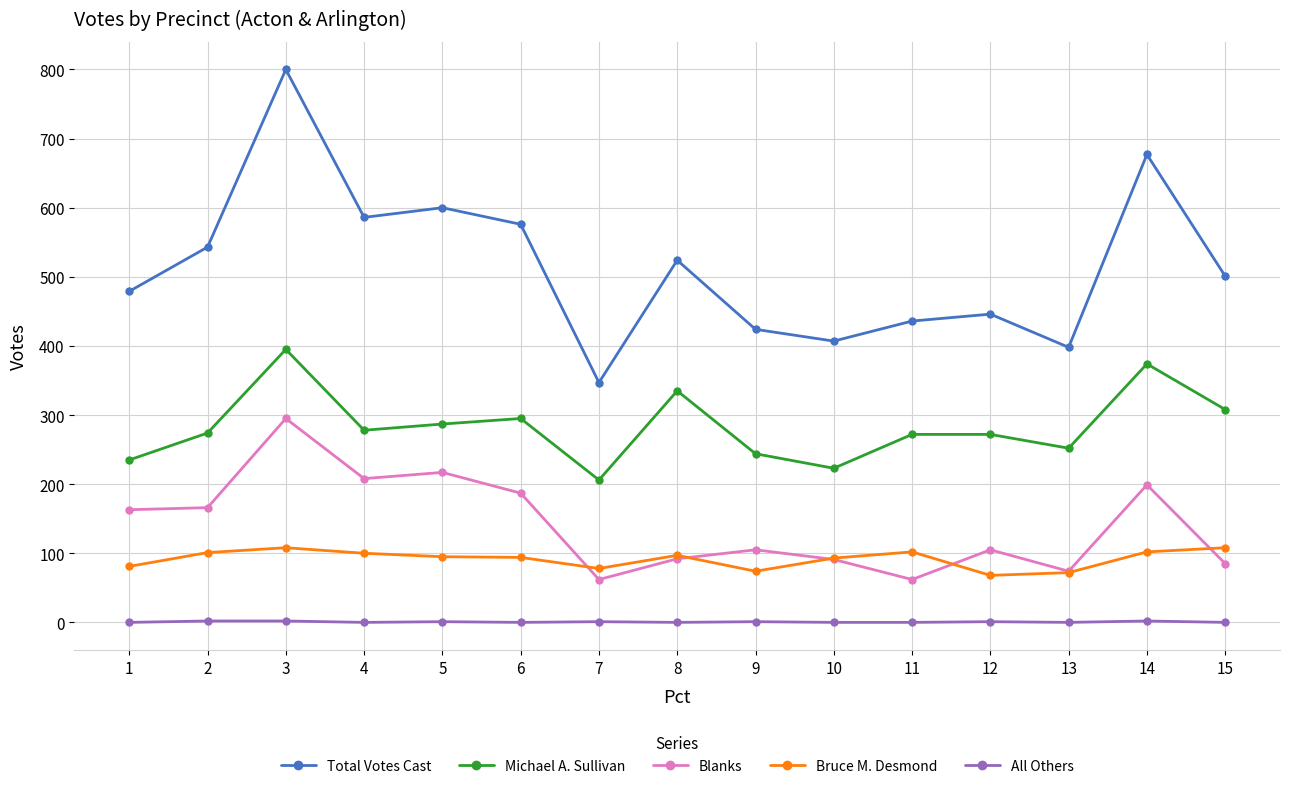

The value of Total Votes Cast at 8 is 524. True or false?

True